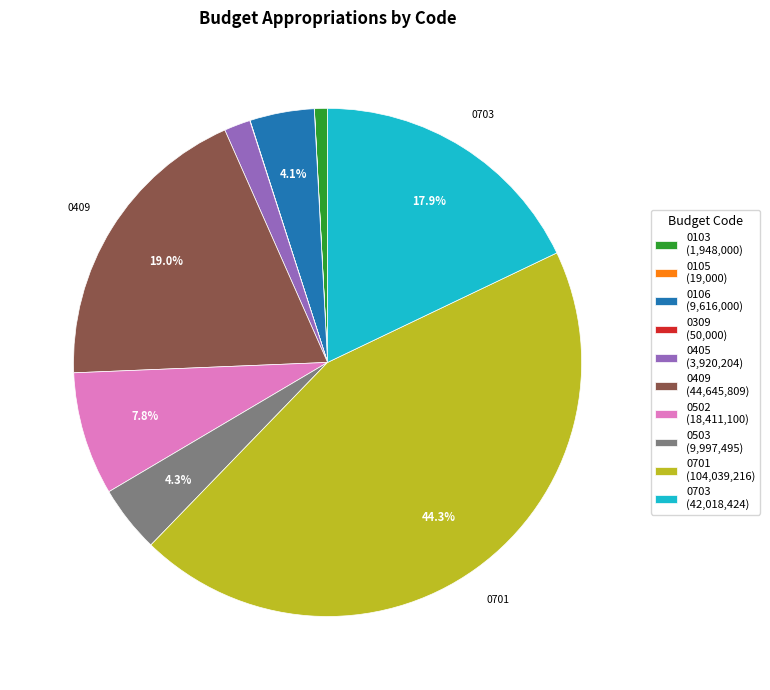

Which slice is the largest?

0701 (104,039,216)